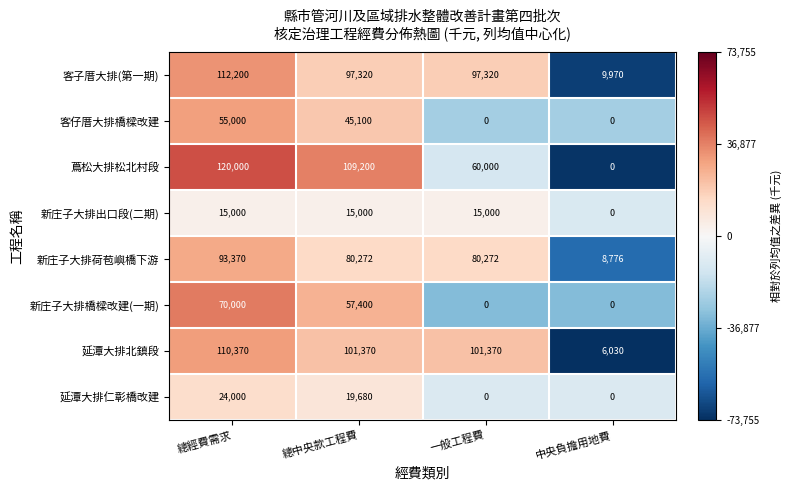

Which category has the highest value in the 延潭大排仁彰橋改建 series?

總經費需求